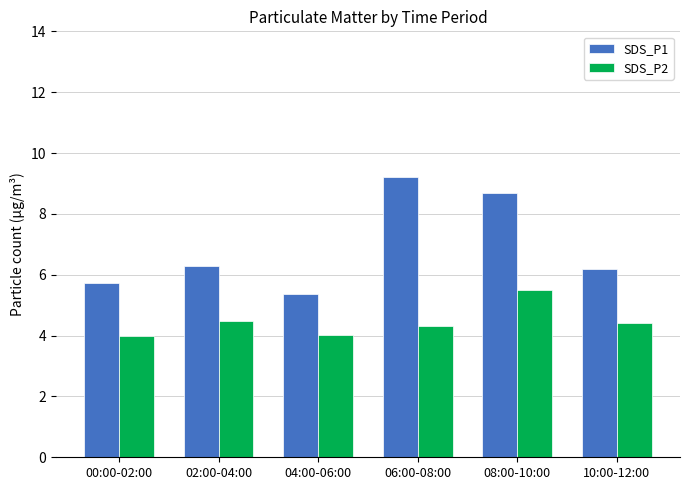

What is the label of the 3rd bar from the left?

04:00-06:00